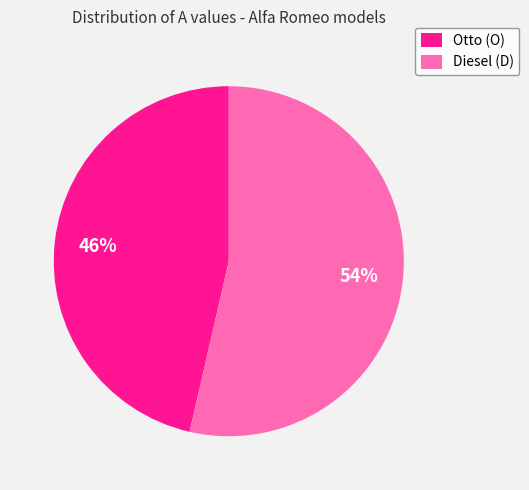

Is the sum of Otto (O) and Diesel (D) greater than half?

Yes